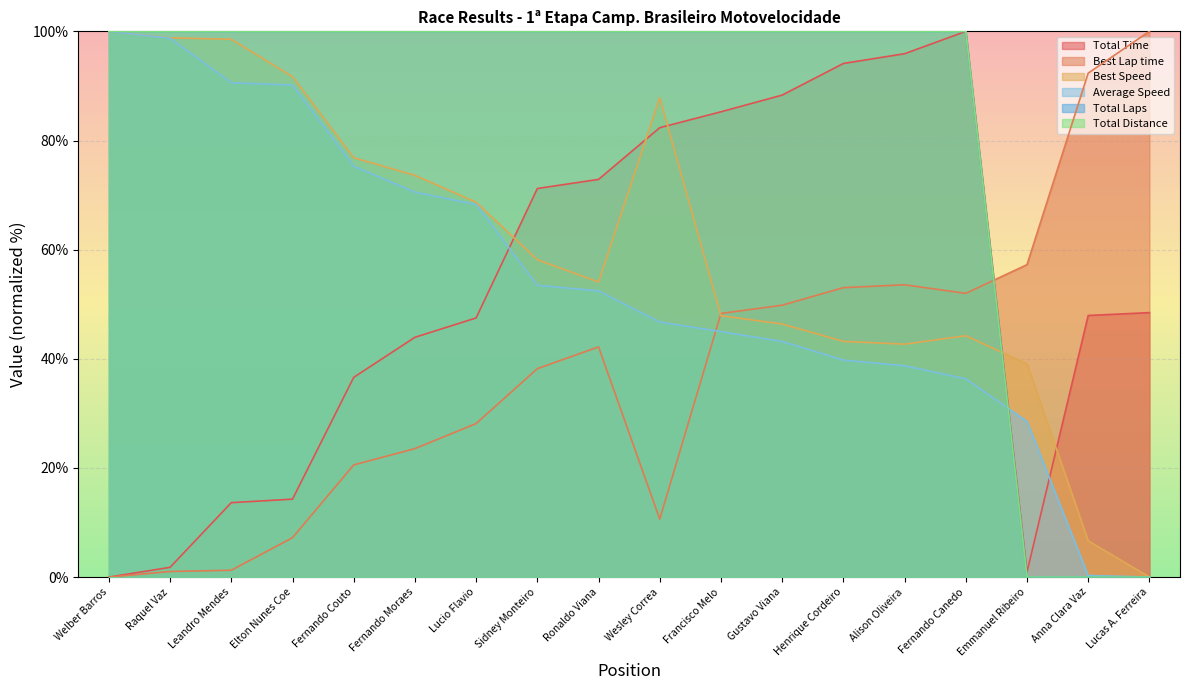

Which series has the widest spread of values?

Total Time